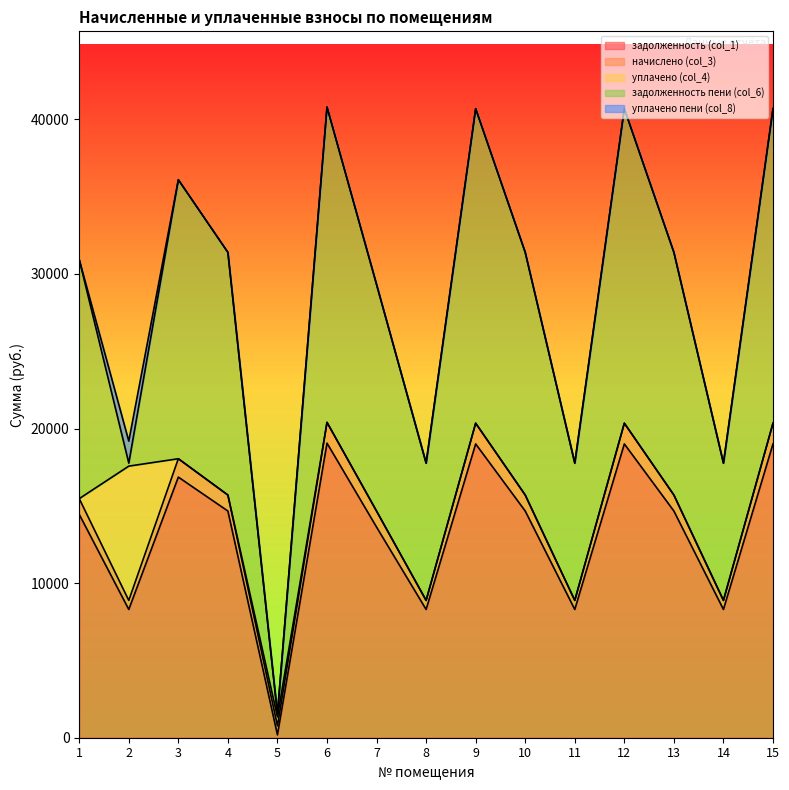

True or false: уплачено (col_4) and задолженность пени (col_6) intersect in this chart.

True